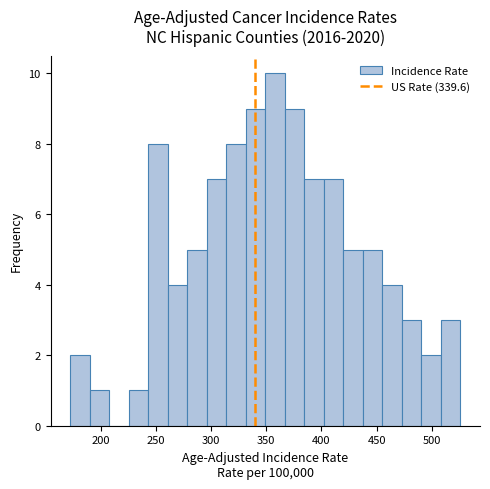

Around what value on the x-axis is the tallest bar? Give the approximate position of its centre, as read against the axis.

360